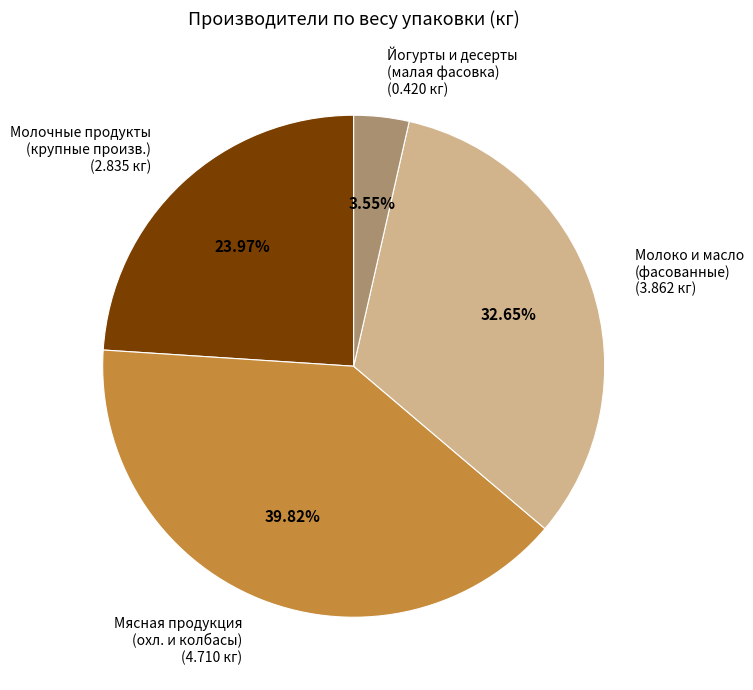

Count the number of slices in the pie.

4